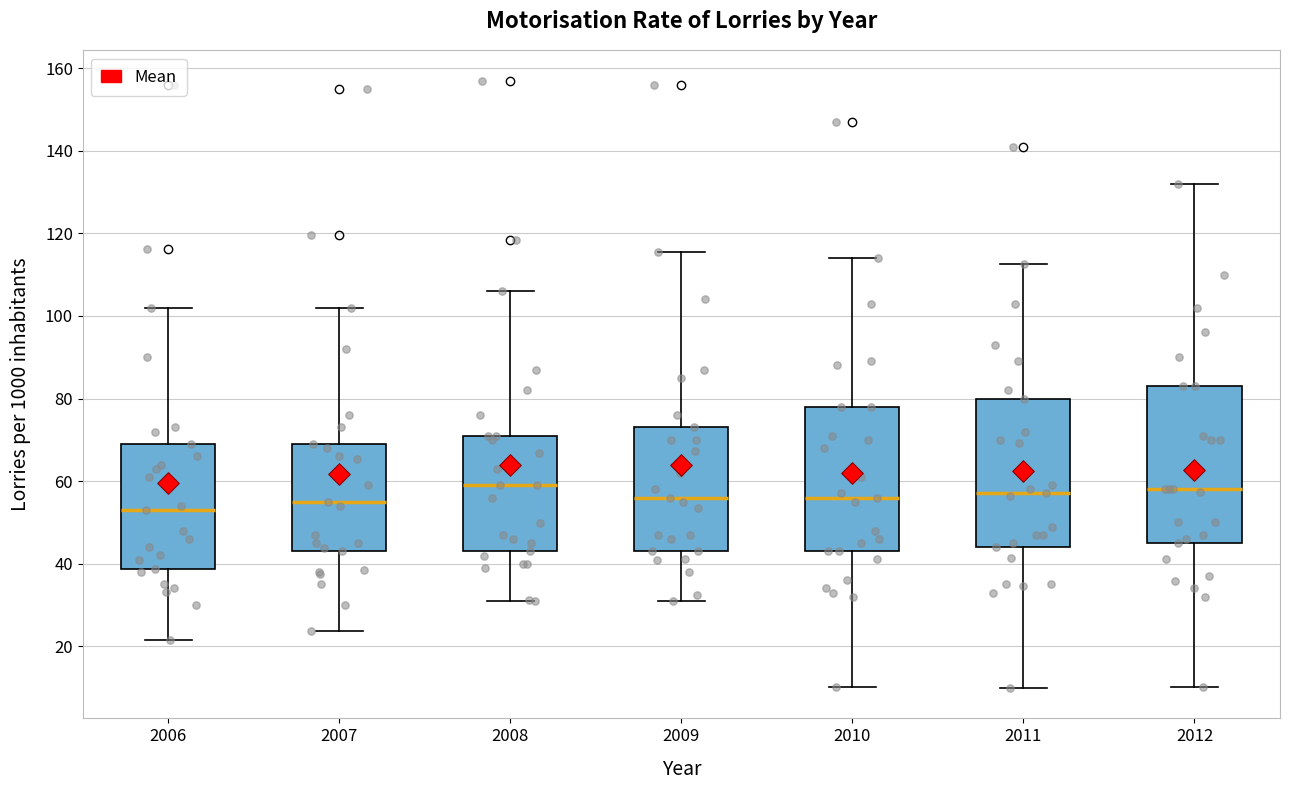

Comparing the boxes themselves (not the whiskers), which one is the tallest?

2012